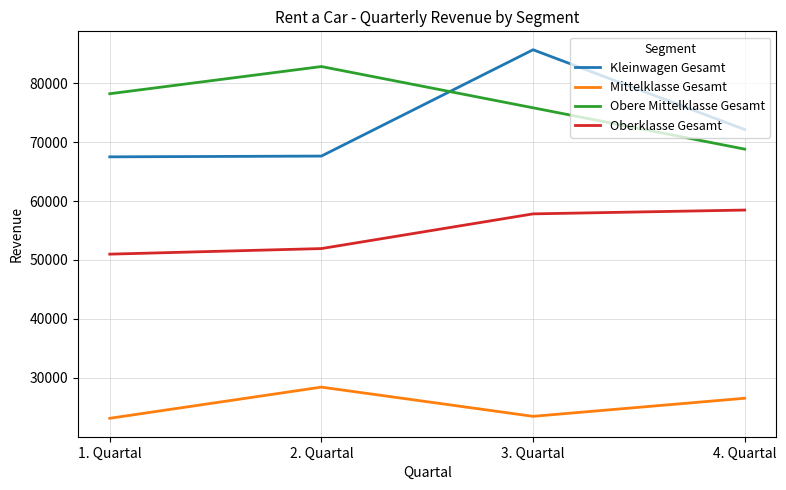

What is the difference between the second highest and second lowest values in the Kleinwagen Gesamt series?

4506